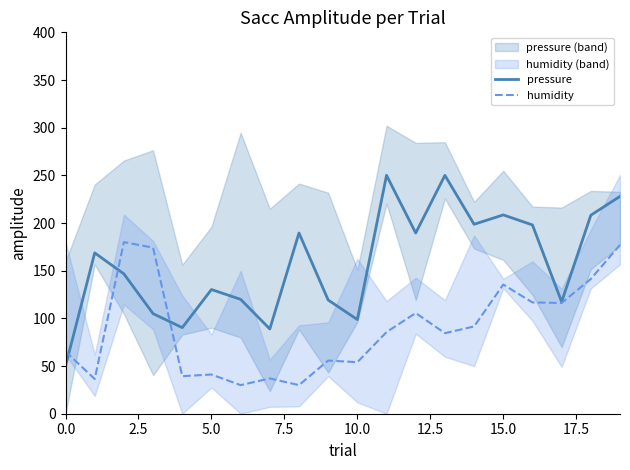

In pressure, how many points are higher than both neighbors (excluding endpoints)?

6